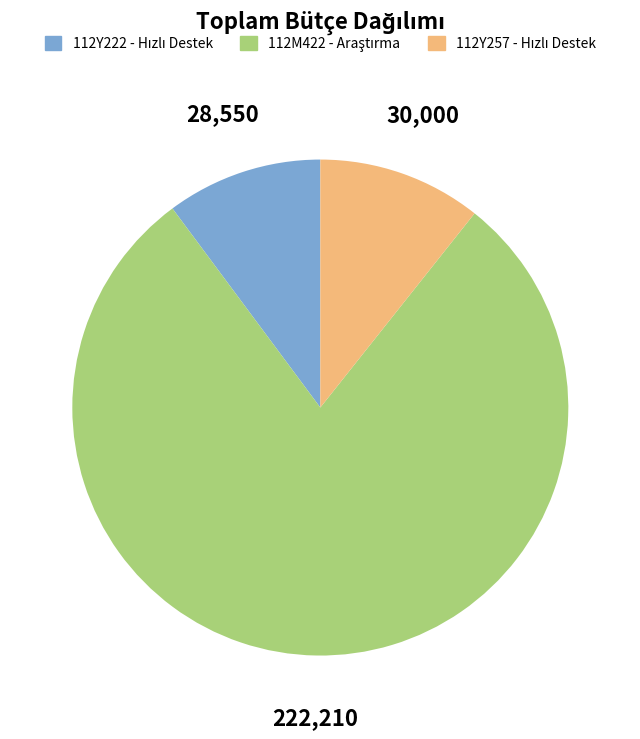

Is there any slice that represents more than half of the pie?

Yes